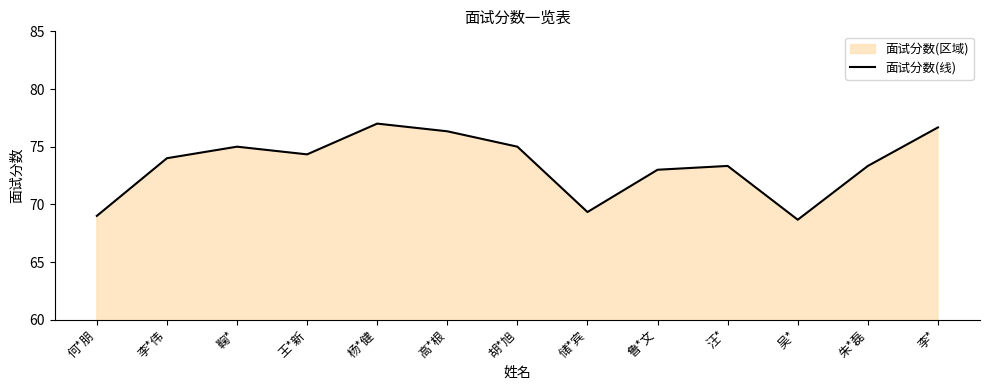

How many lines are shown in the chart?

1